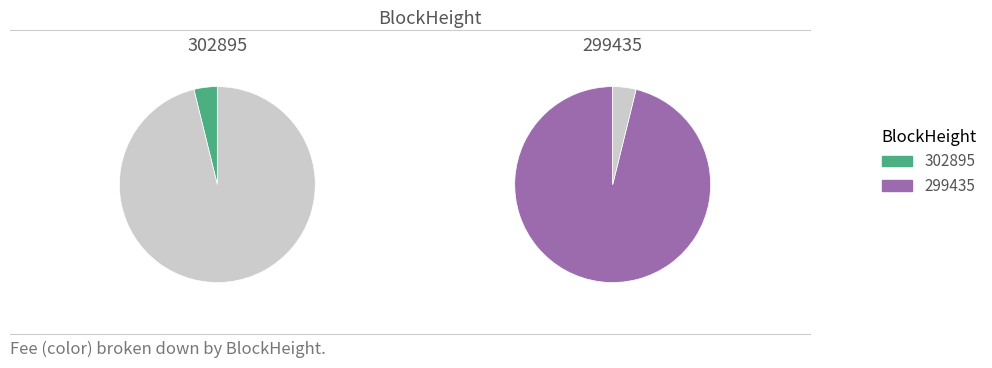

Rank the categories by value from highest to lowest.

299435, 302895